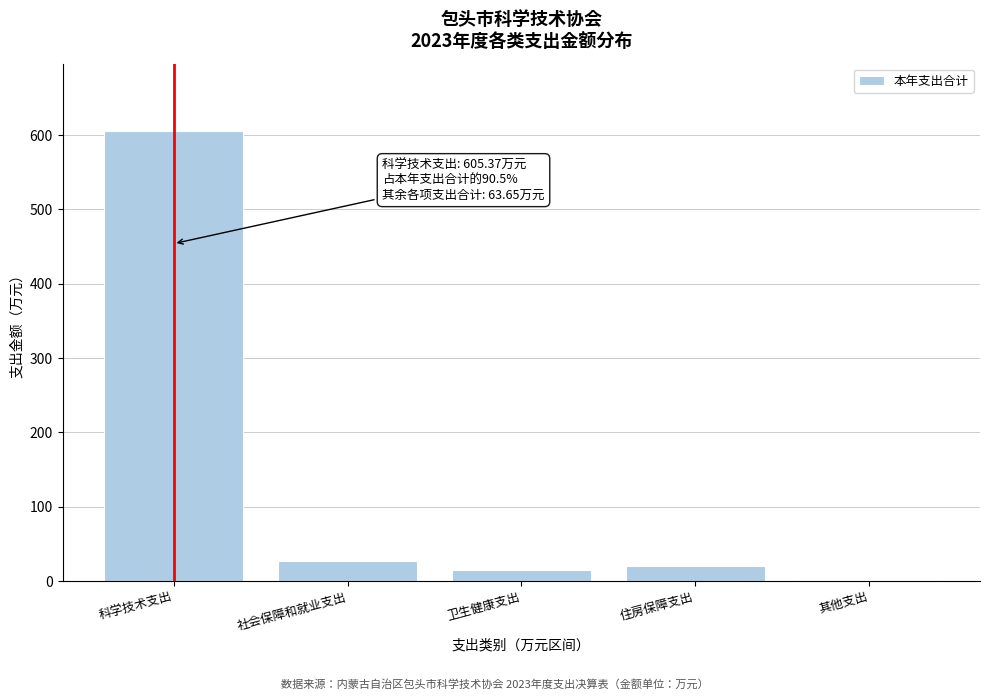

The value at 卫生健康支出 is 14.3. True or false?

True